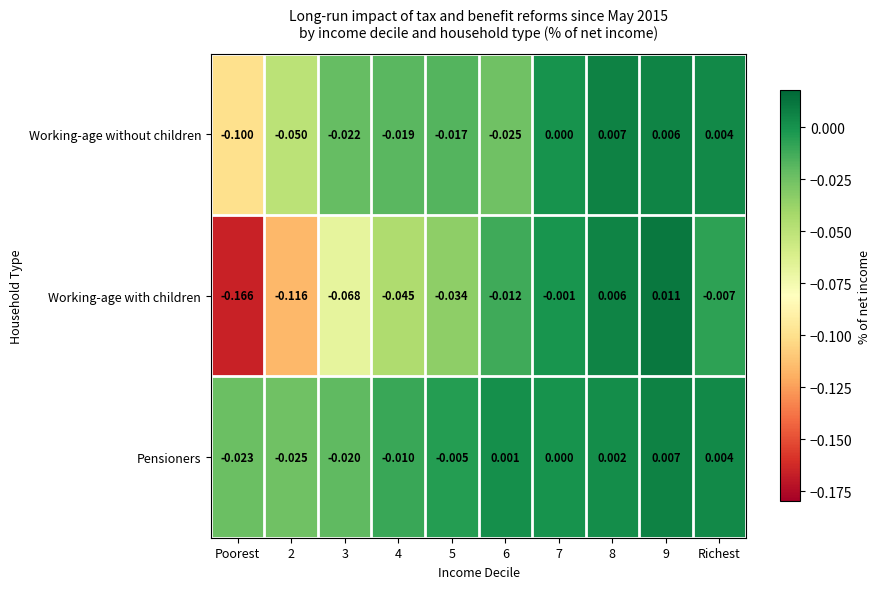

List the series in order of their overall mean, lowest first.

Working-age with children, Working-age without children, Pensioners